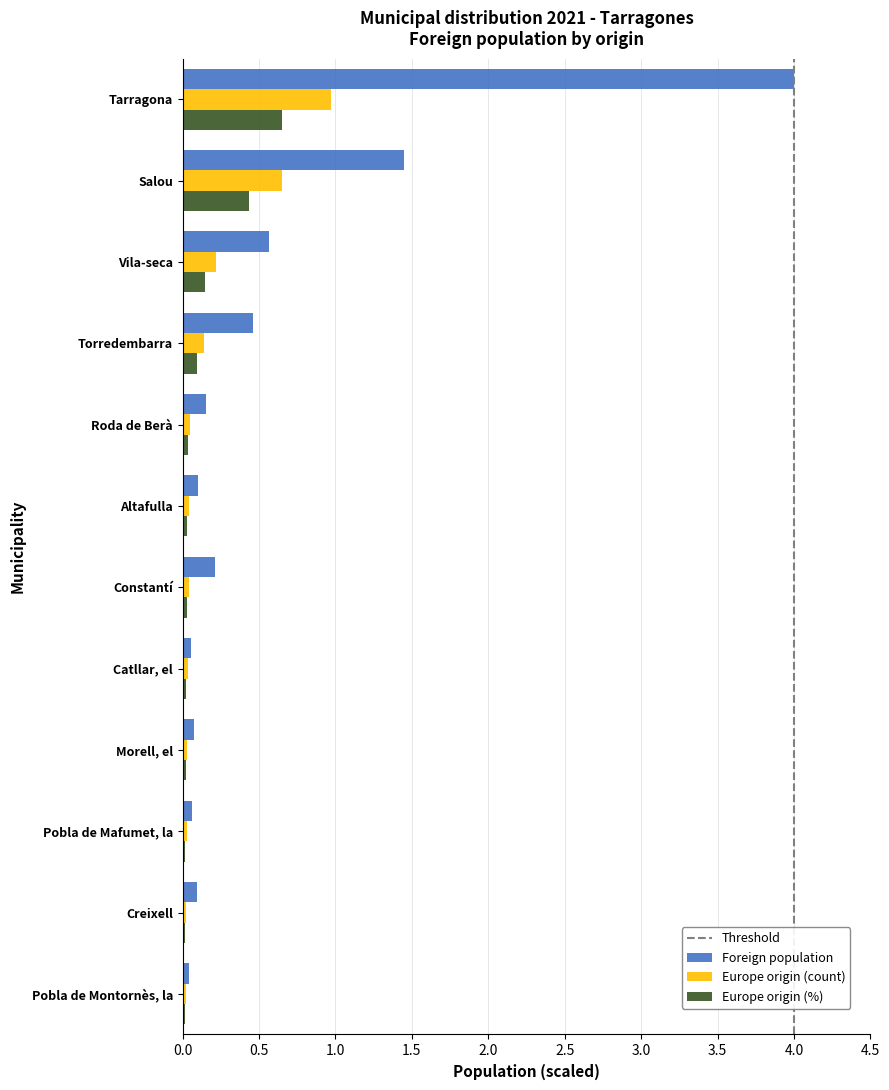

Is the value of Foreign population at Salou greater than the value of Europe origin (count) at Vila-seca?

Yes